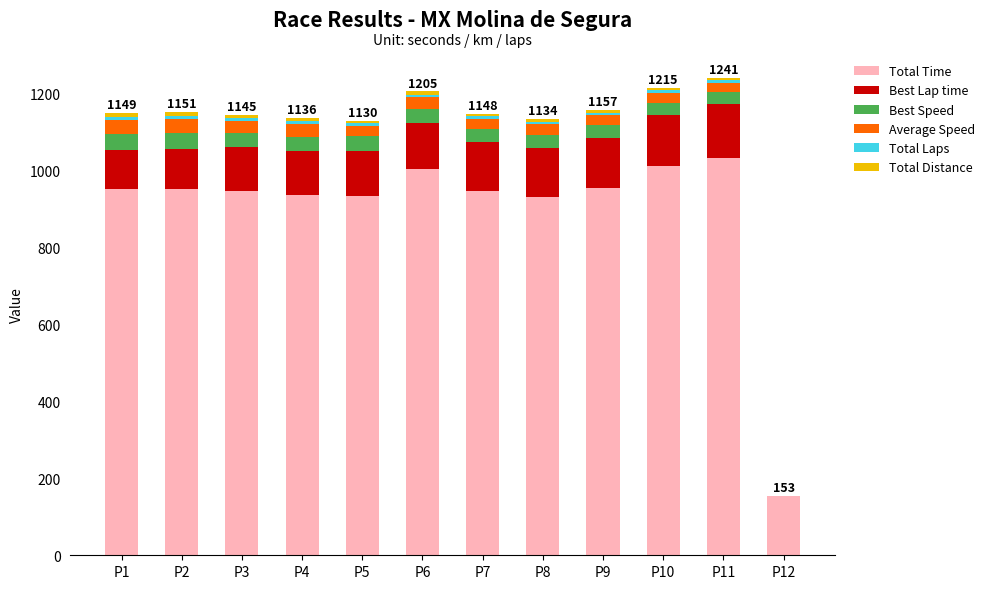

What is the difference between the Average Speed values at P6 and P7?

2.7